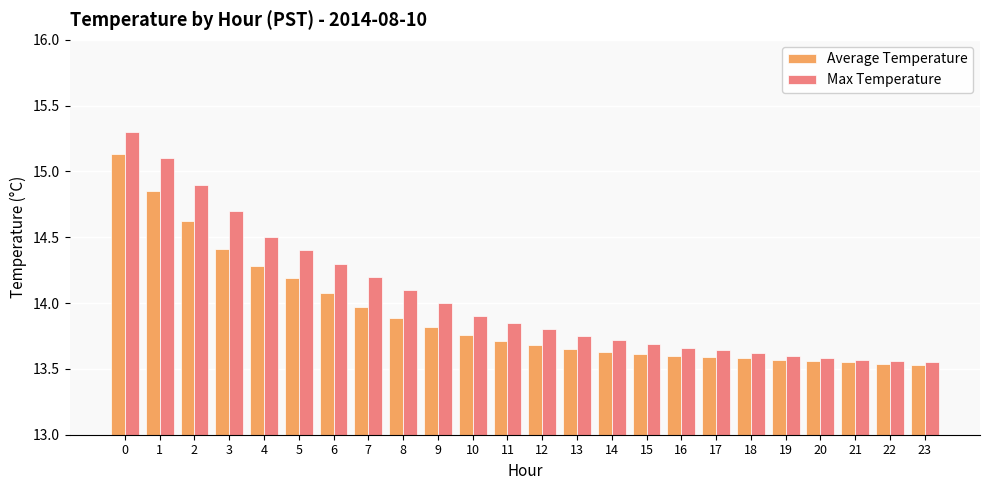

The value of Max Temperature at 12 is 24.1. True or false?

False